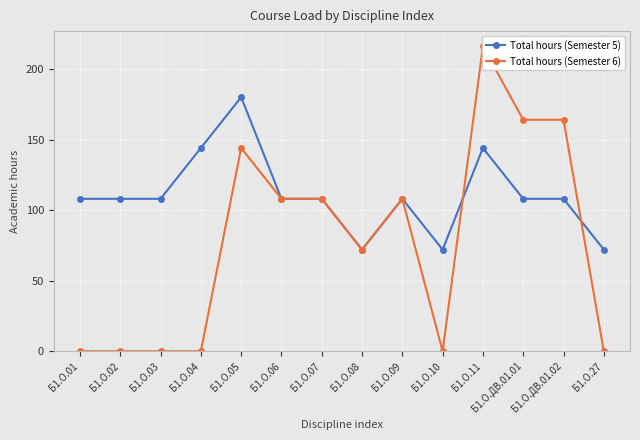

True or false: Total hours (Semester 6) and Total hours (Semester 5) cross at least once.

True